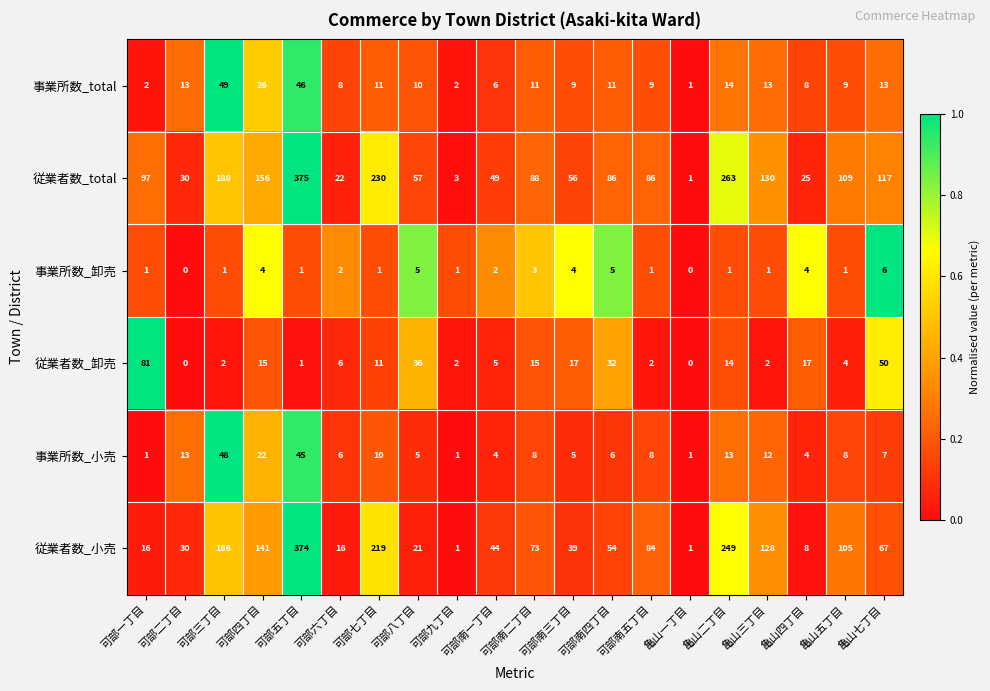

Which series has the largest total across all categories?

従業者数_total